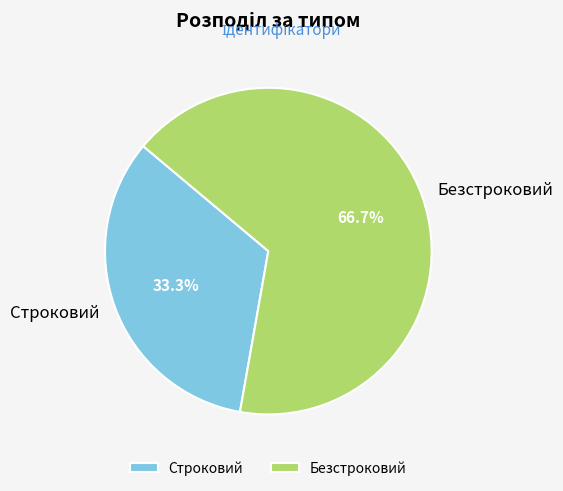

Approximately how many times larger is the value at Строковий compared to Безстроковий?

0.5